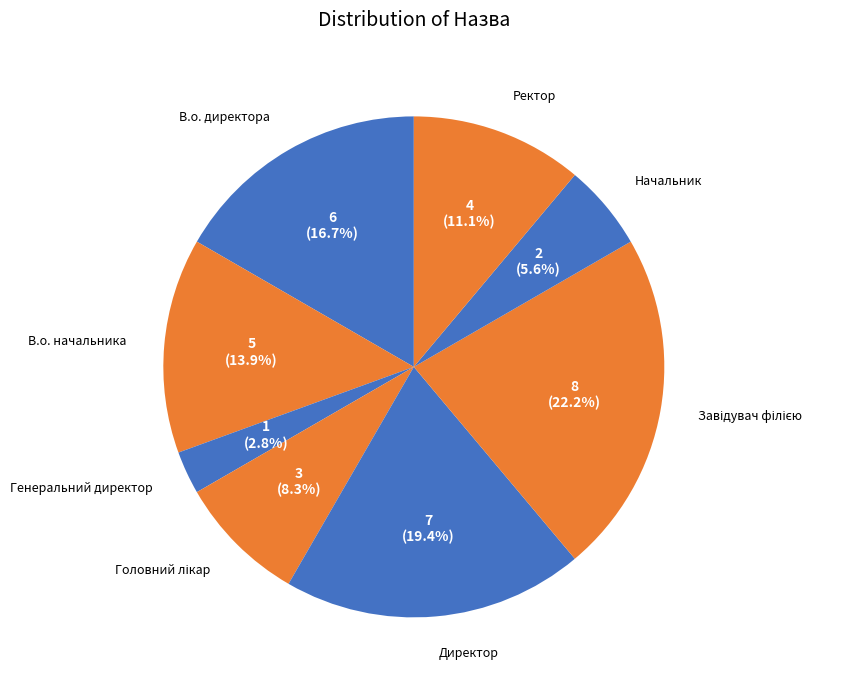

Count the number of slices in the pie.

8